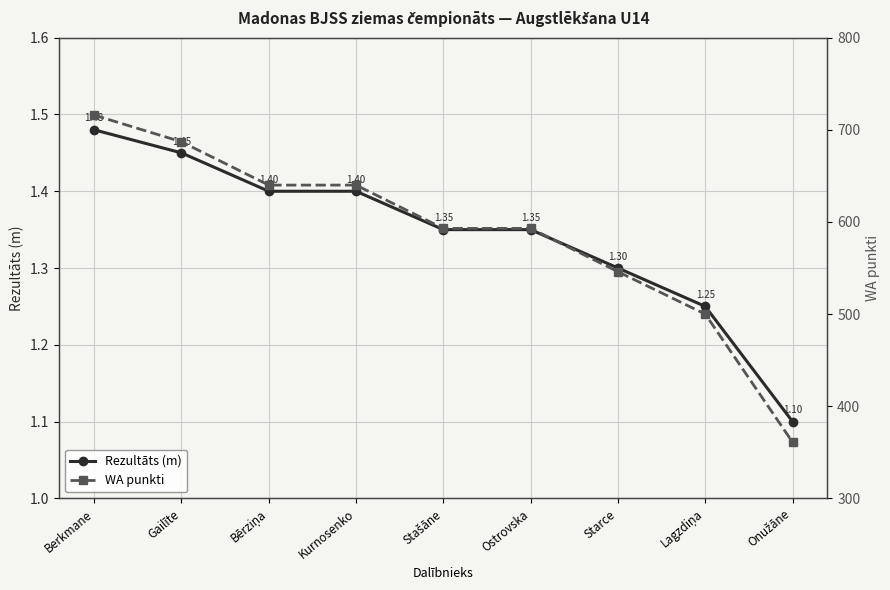

What is the lowest value of the WA punkti series?

361.0